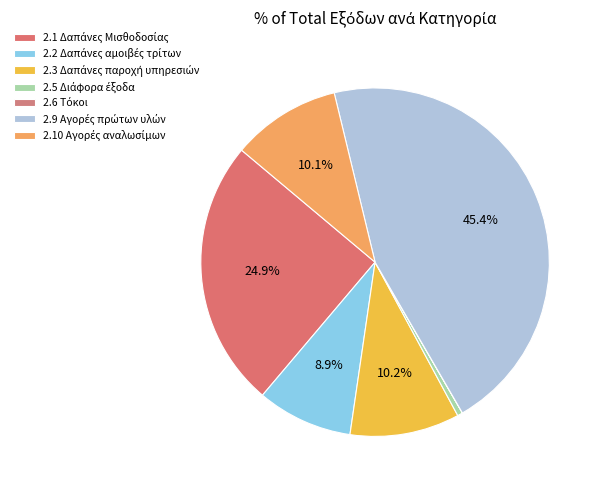

Rank the categories by value from highest to lowest.

2.9 Αγορές πρώτων υλών, 2.1 Δαπάνες Μισθοδοσίας, 2.3 Δαπάνες παροχή υπηρεσιών, 2.10 Αγορές αναλωσίμων, 2.2 Δαπάνες αμοιβές τρίτων, 2.5 Διάφορα έξοδα, 2.6 Τόκοι